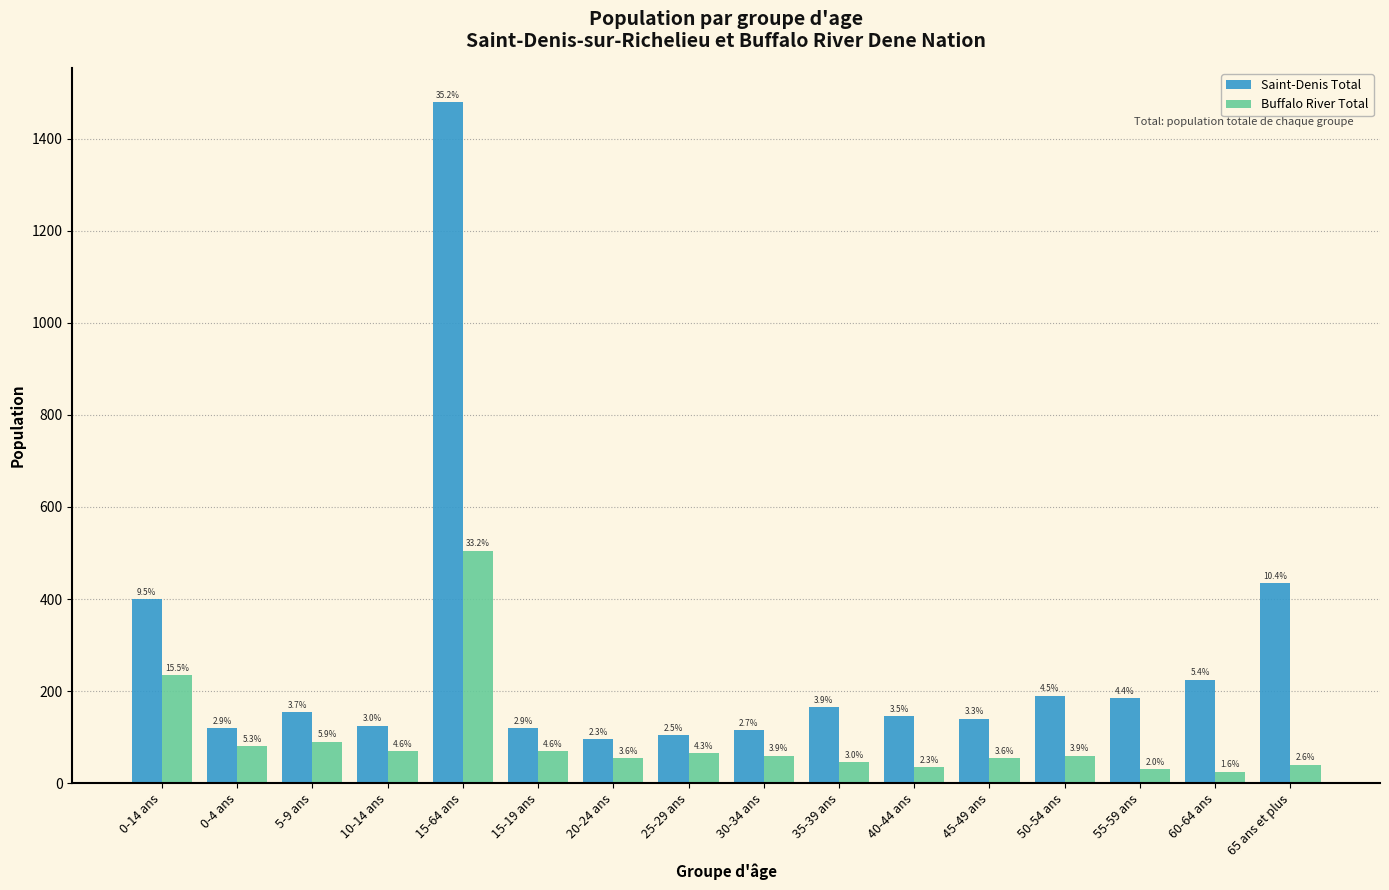

How many bars are there in total?

32